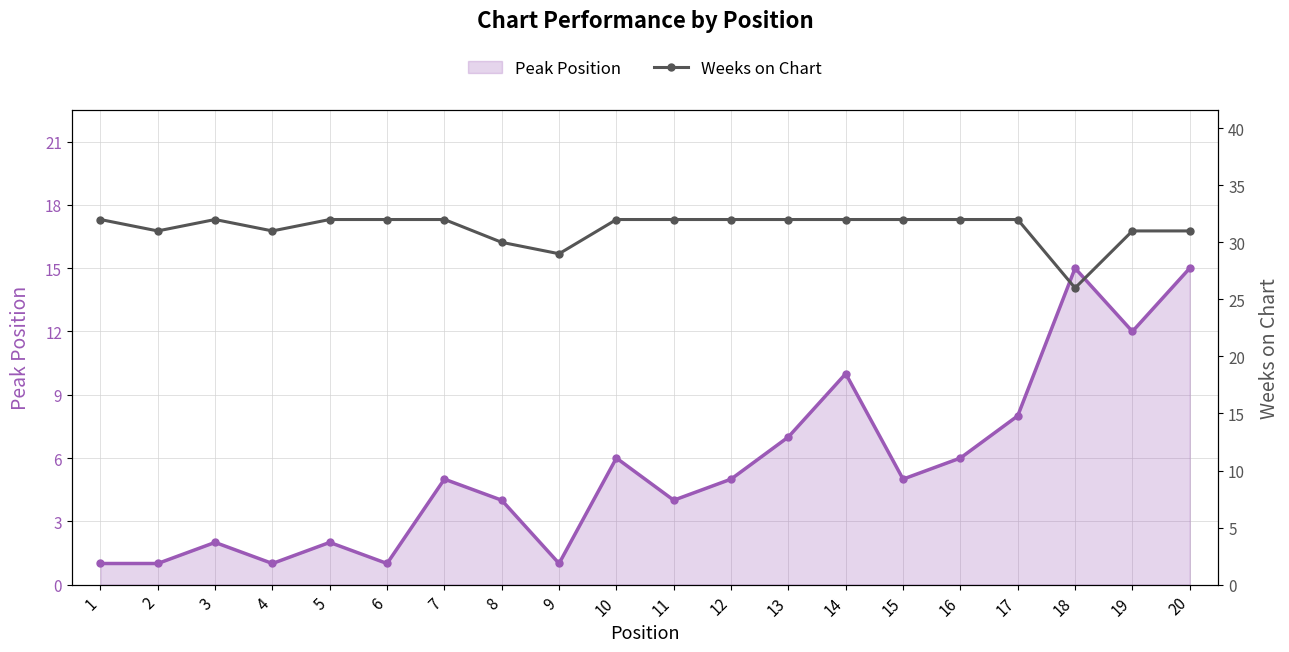

Rank the series at 19 from highest to lowest value.

Weeks on Chart, Peak Position